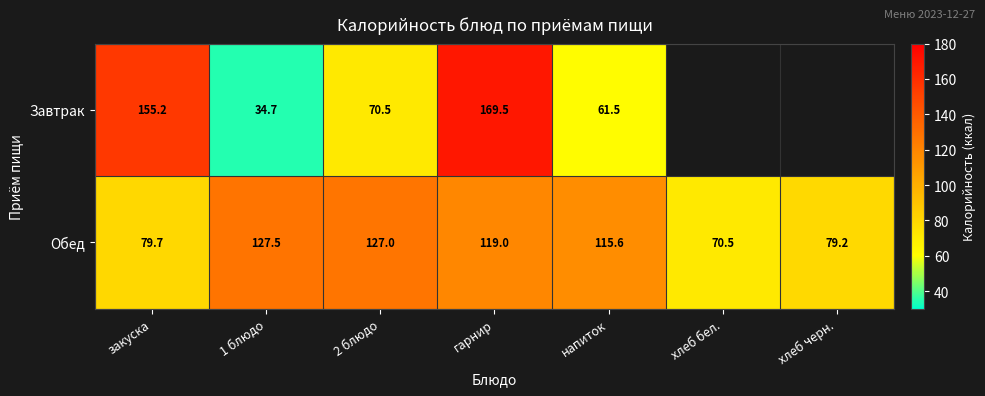

What is the minimum value shown in the chart?

34.7